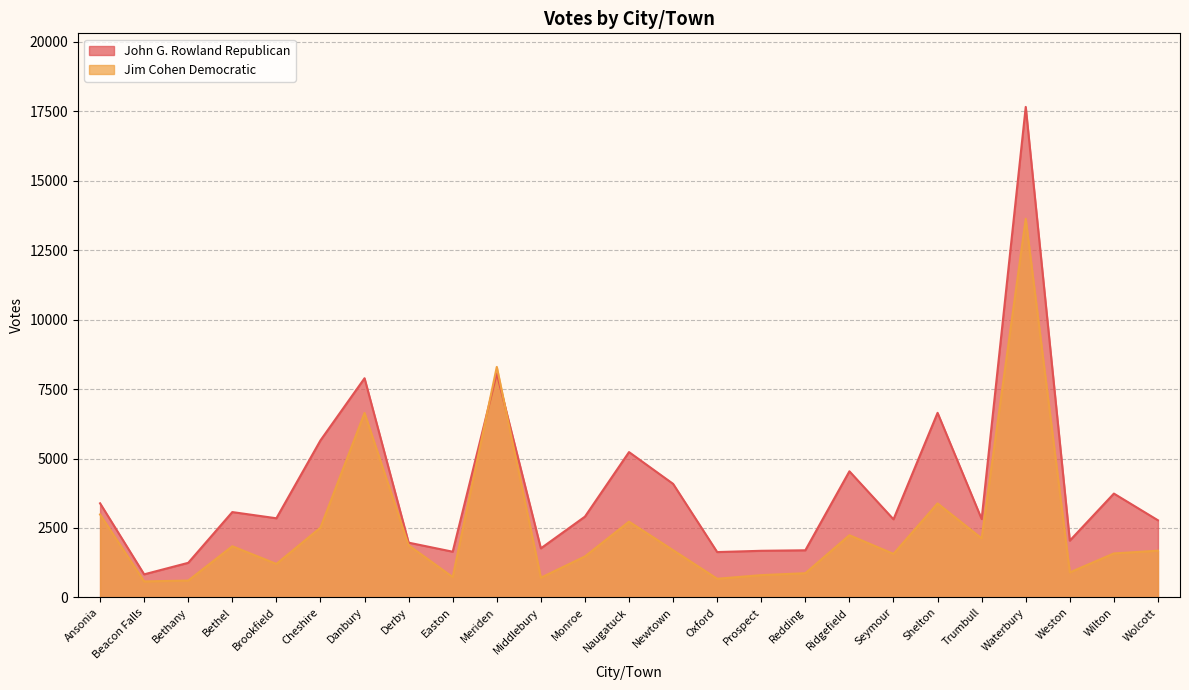

Does the chart have visible grid lines?

Yes